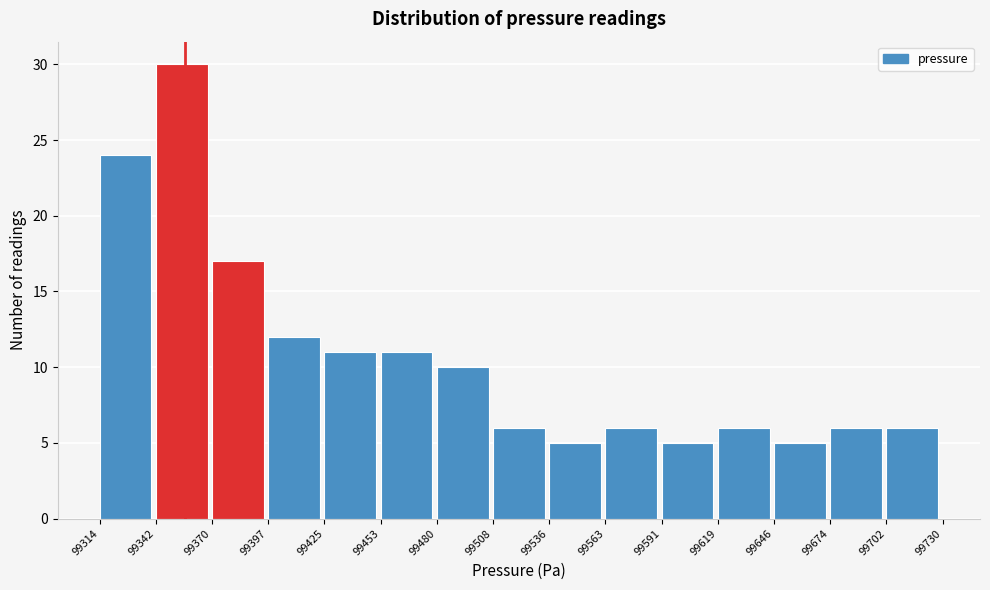

Reading left to right, transcribe this chart: for each bar, give the range it covers on the x-axis and its height. The values are not printed on the chart, so give them approximately, as read against the axis.

99314 to 99342: 24
99342 to 99370: 30
99370 to 99397: 17
99397 to 99425: 12
99425 to 99453: 11
99453 to 99480: 11
99480 to 99508: 10
99508 to 99536: 6
99536 to 99563: 5
99563 to 99591: 6
99591 to 99619: 5
99619 to 99646: 6
99646 to 99674: 5
99674 to 99702: 6
99702 to 99730: 6